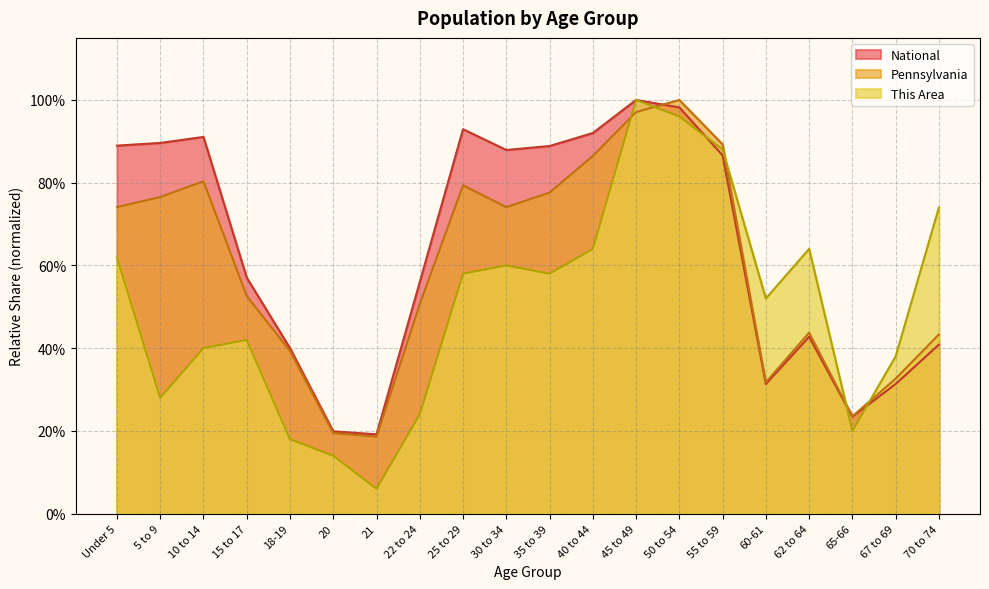

Which has a higher value, 62 to 64 or 55 to 59?

55 to 59